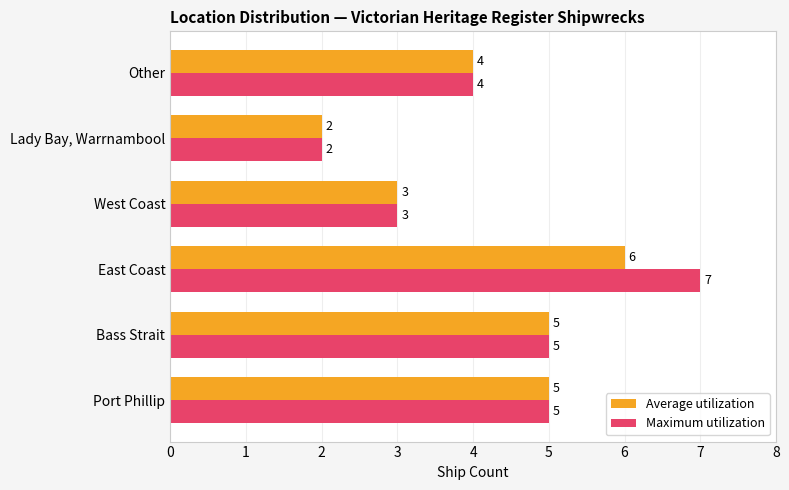

What are all the series names shown in the legend?

Average utilization, Maximum utilization